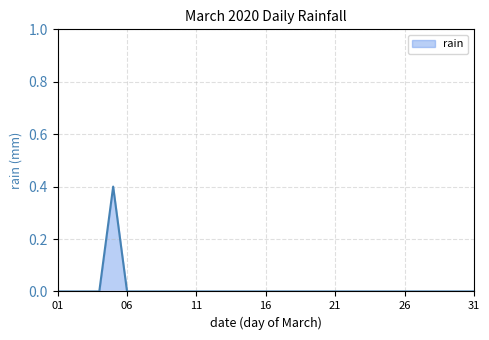

What is the greatest value displayed?

0.4